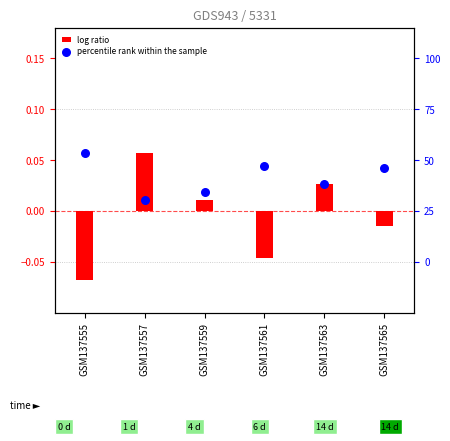

Which series has the largest total across all categories?

percentile rank within the sample